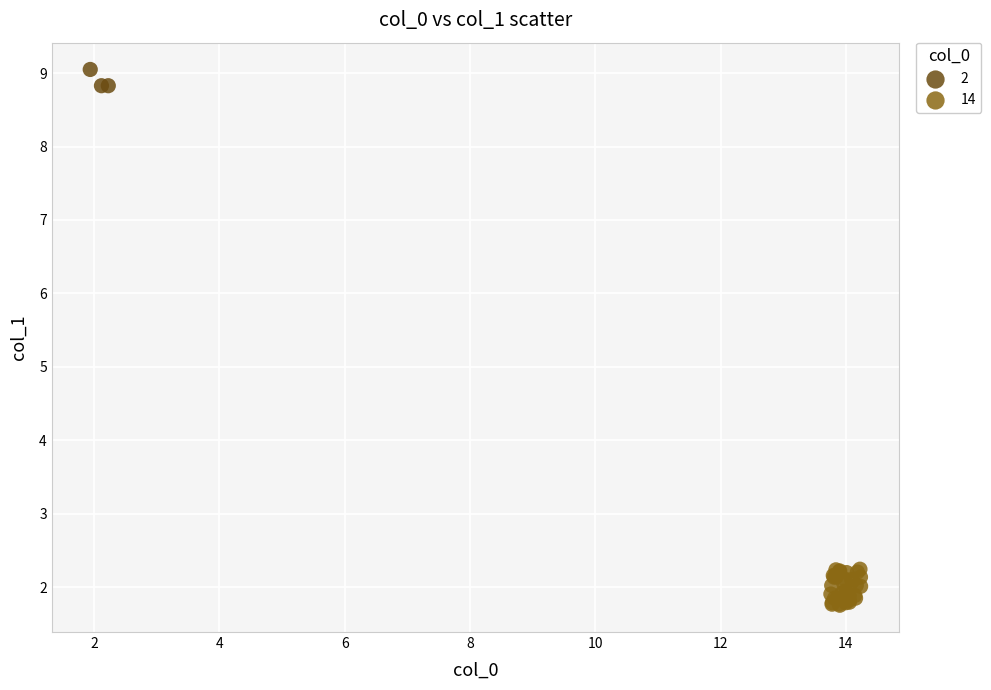

Which series reaches the minimum Y coordinate?

14